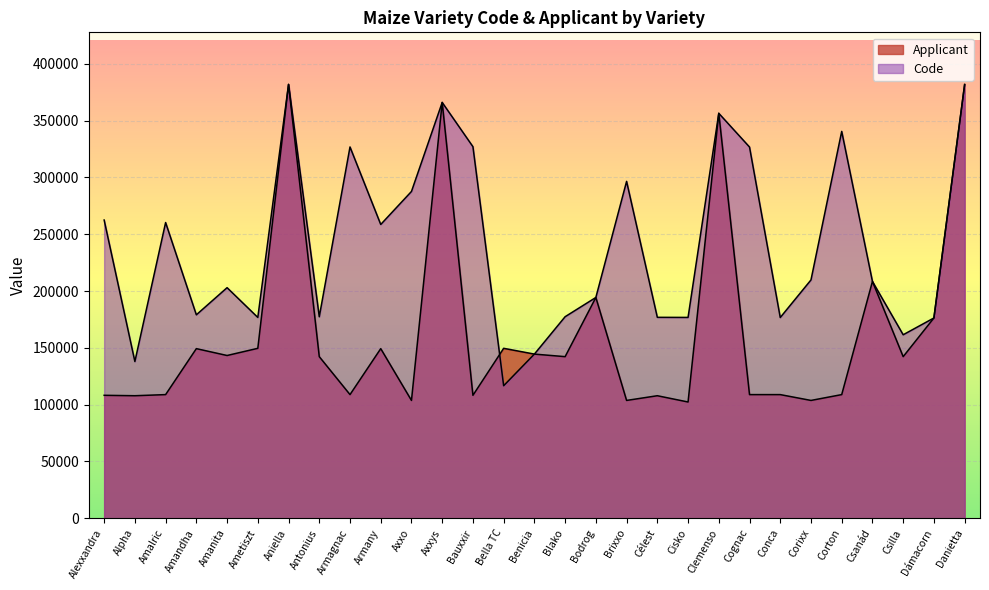

How many interior local peaks does the Applicant series have?

9